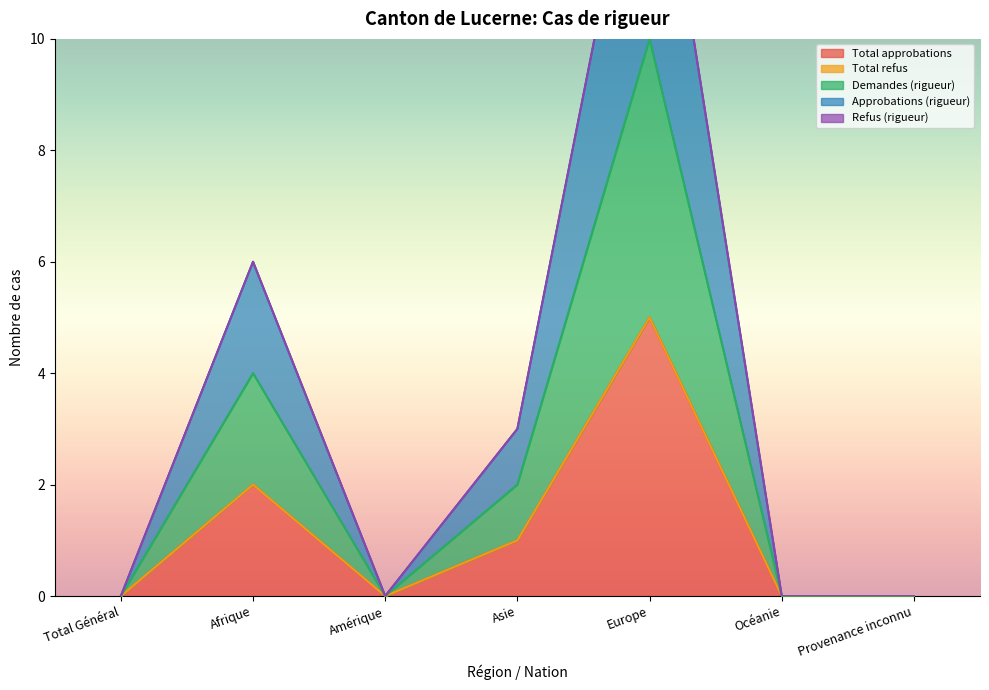

Which series has the widest spread of values?

Approbations (rigueur)